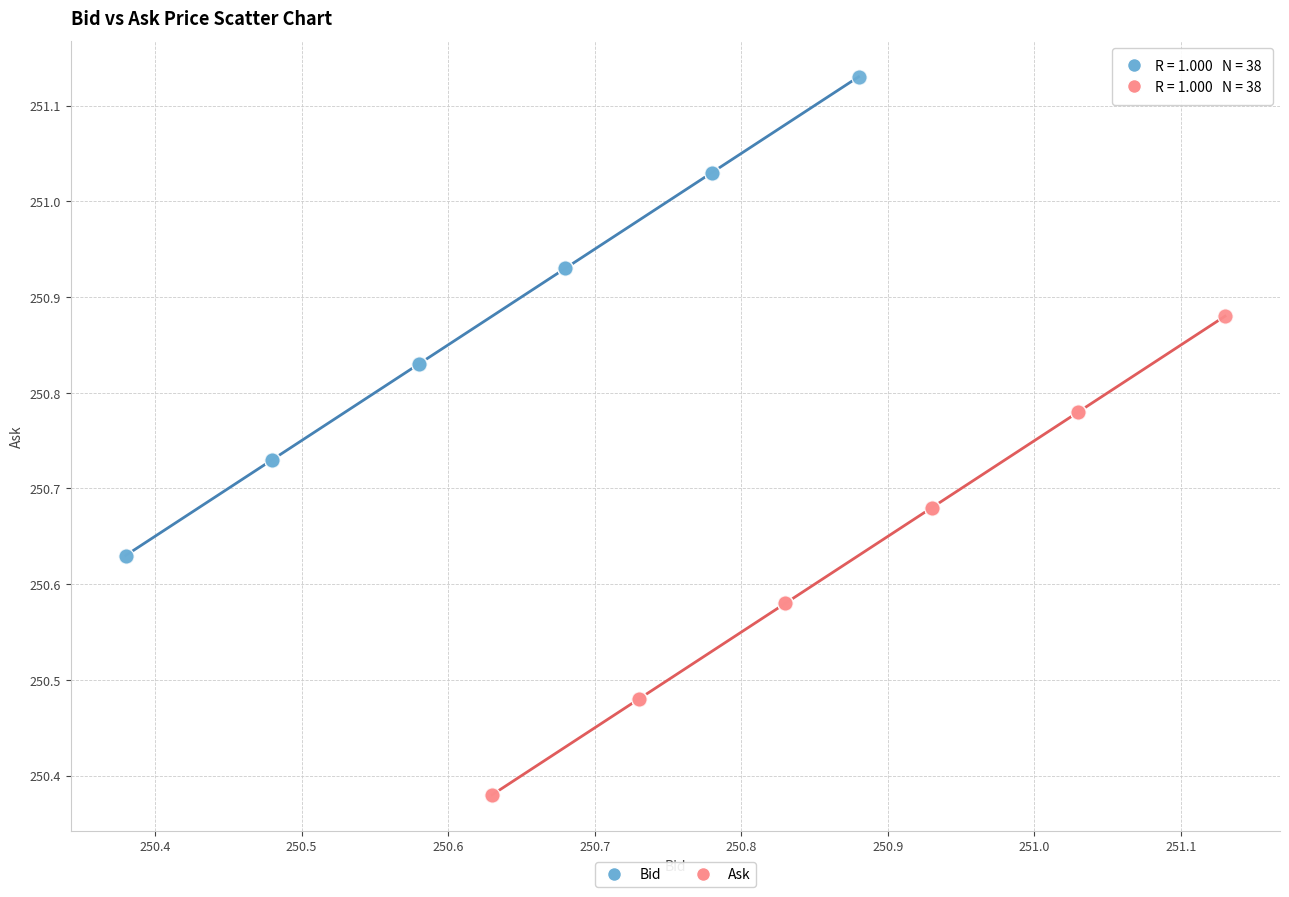

Which series contains the highest Y value?

Bid